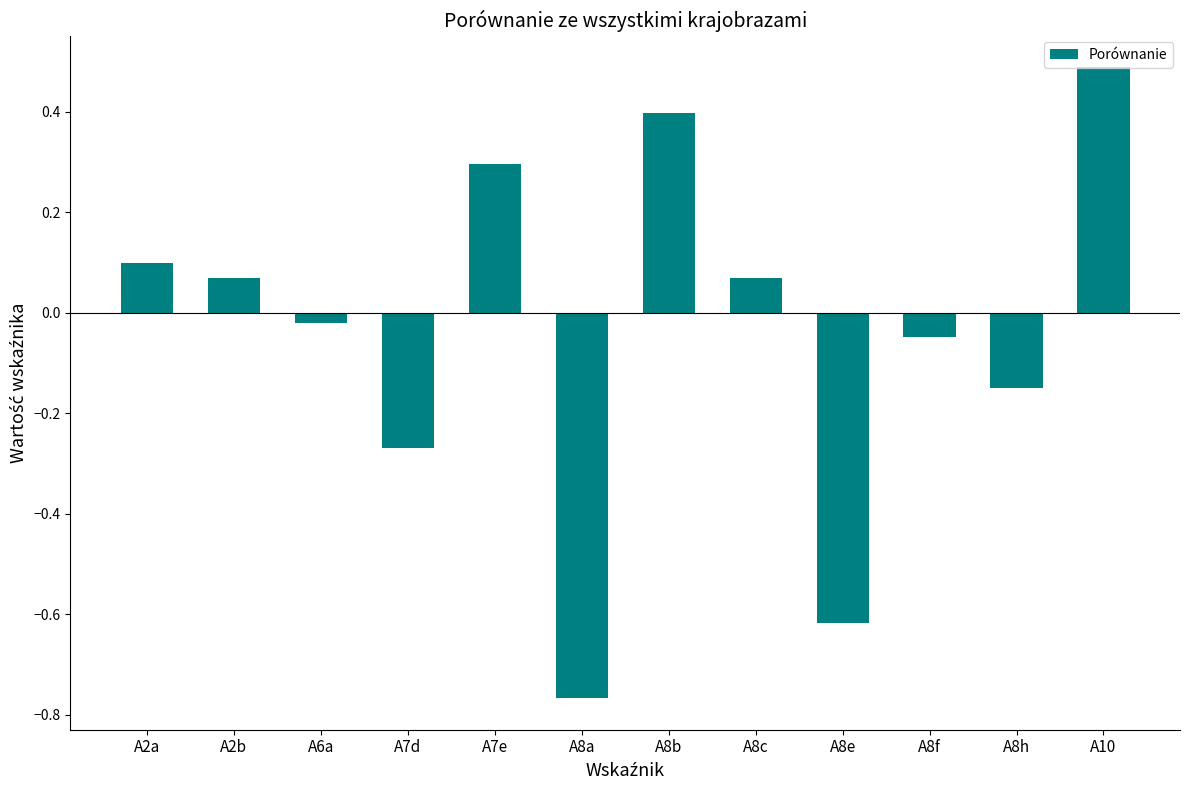

Which label corresponds to the largest value in the chart?

A10